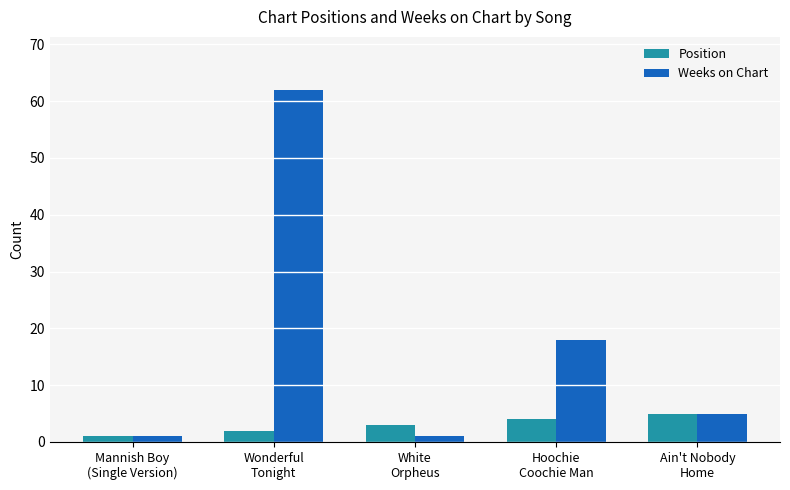

At which category is the sum across all series the highest?

Wonderful
Tonight